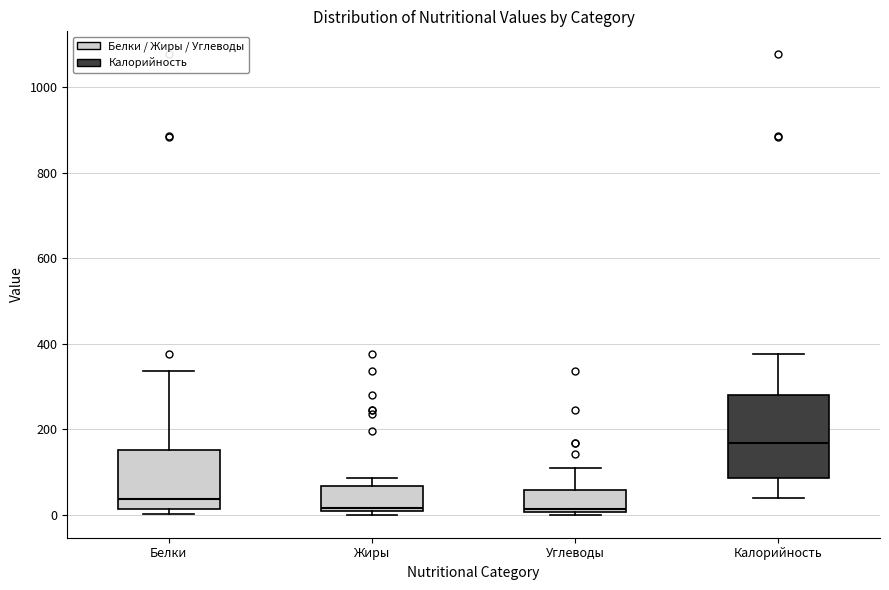

Where is the upper edge of the box for Углеводы on the y-axis? The values are not printed on the chart, so give them approximately, as read against the axis.

60